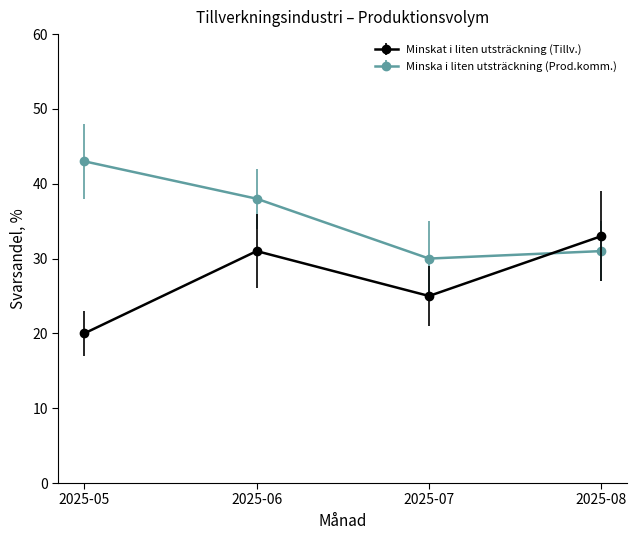

Does the chart display data point markers on the line(s)?

Yes